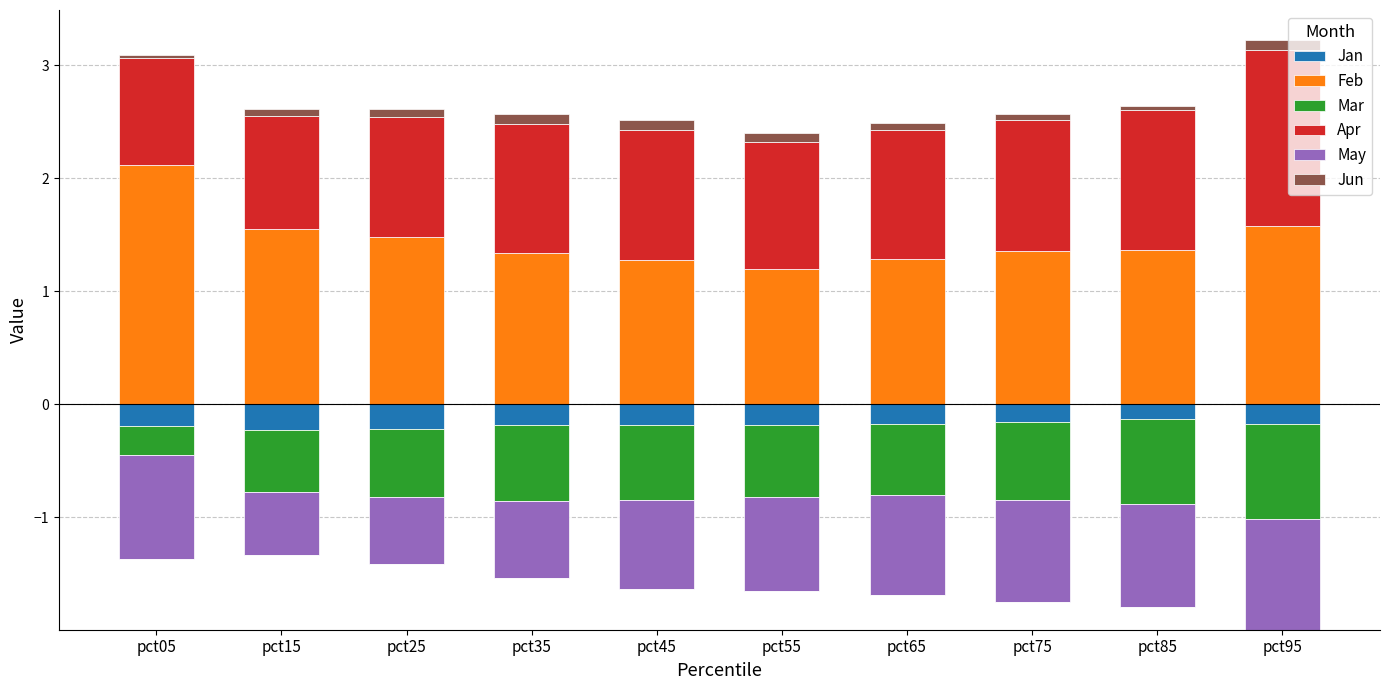

How many data points in Apr are less than 1?

1